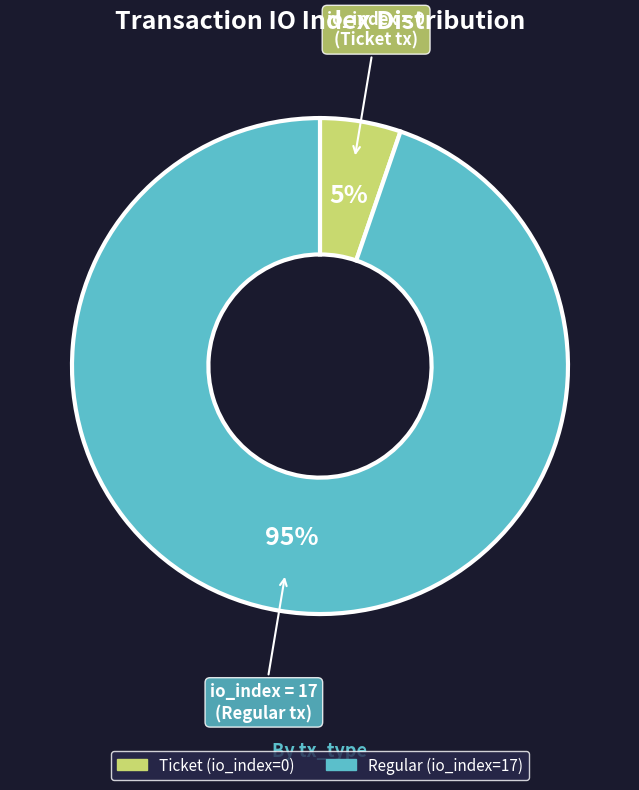

Is the sum of Ticket (io_index=0) and Regular (io_index=17) greater than half?

Yes